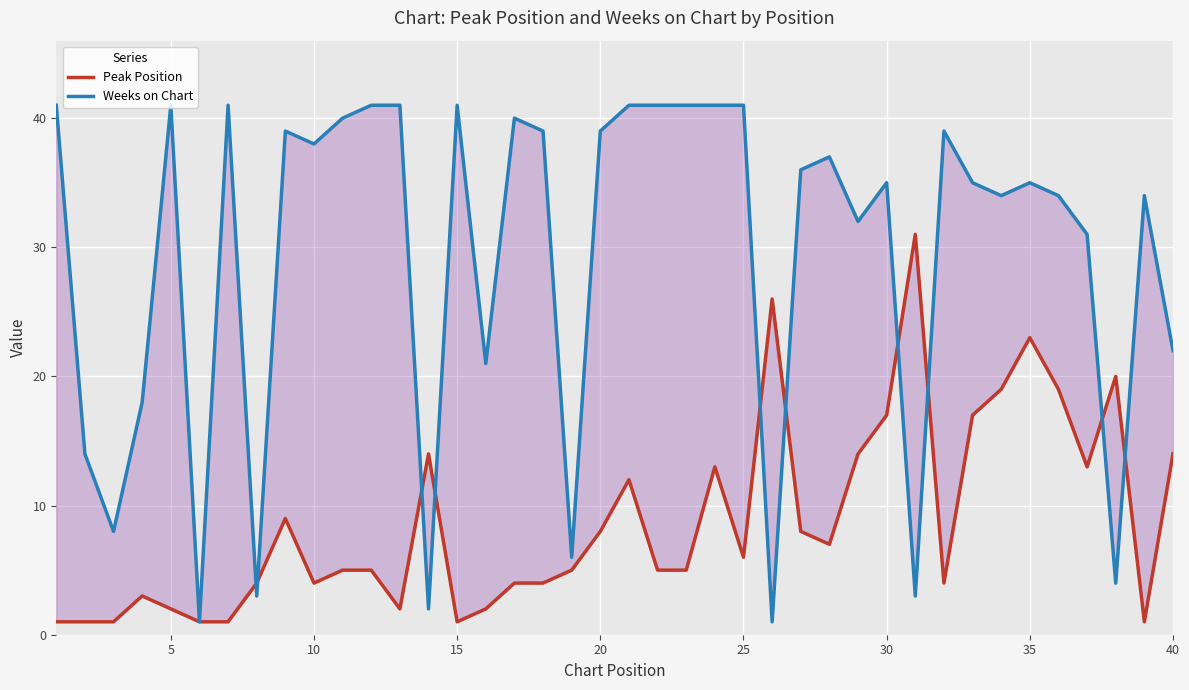

What is the sum of all Peak Position values?

351